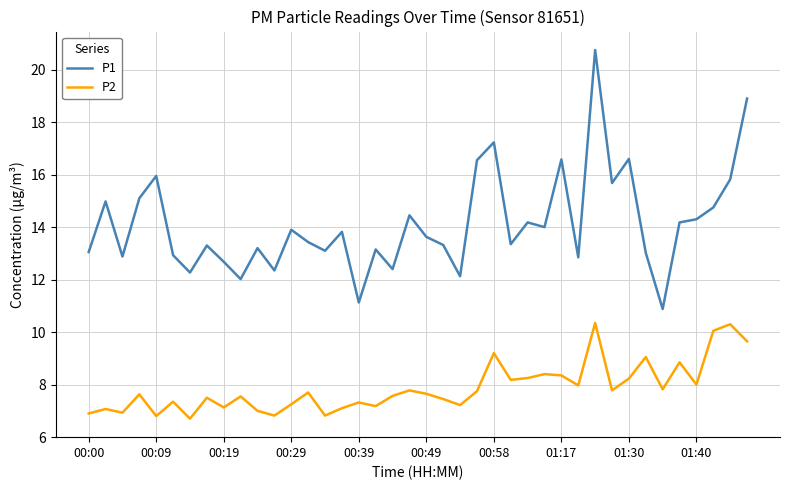

What is the lowest value of the P1 series?

10.9